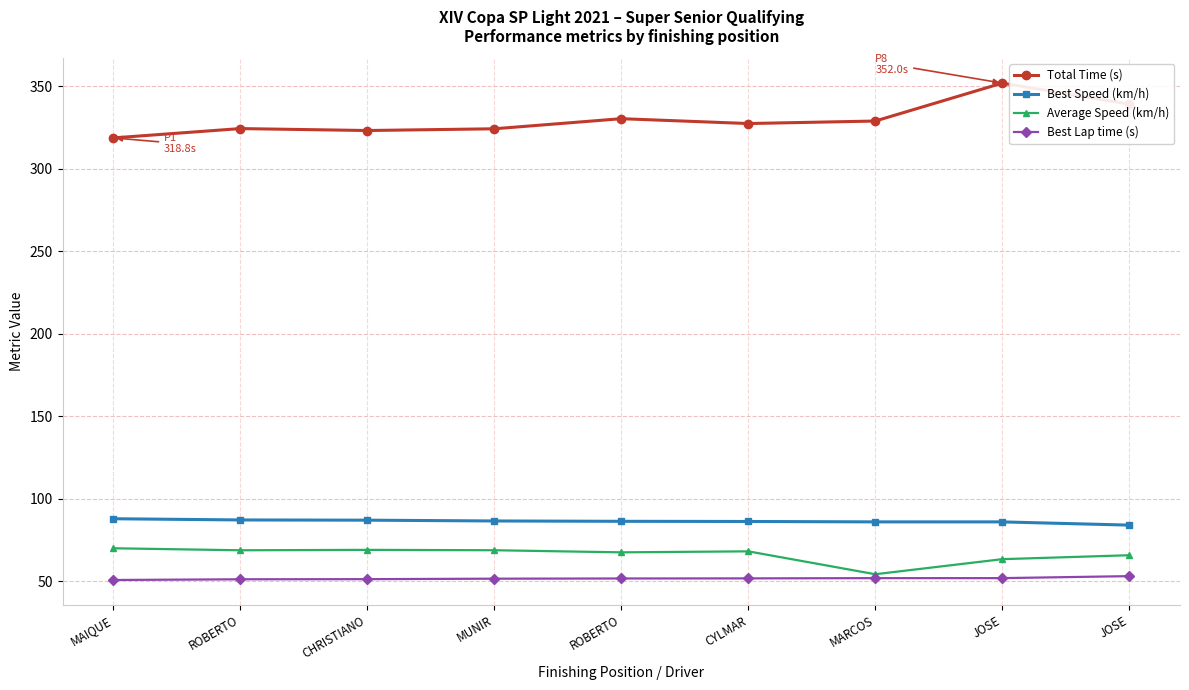

Read the Best Speed (km/h) value at ROBERTO.

86.4